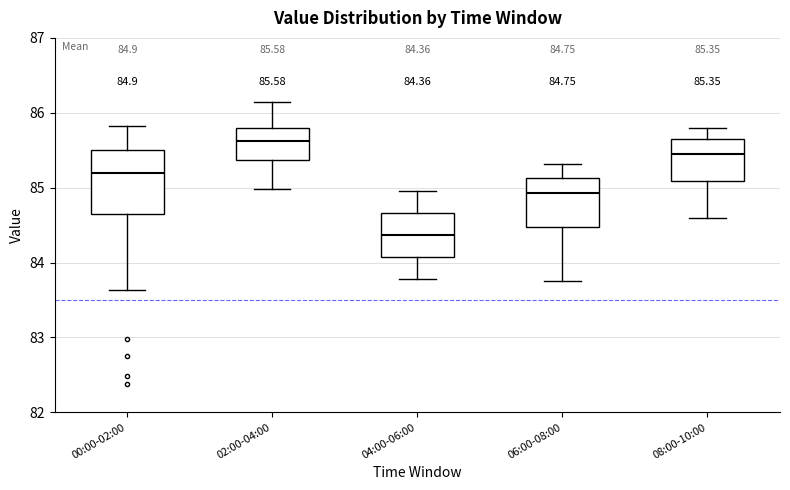

Comparing the boxes themselves (not the whiskers), which one is the tallest?

00:00-02:00